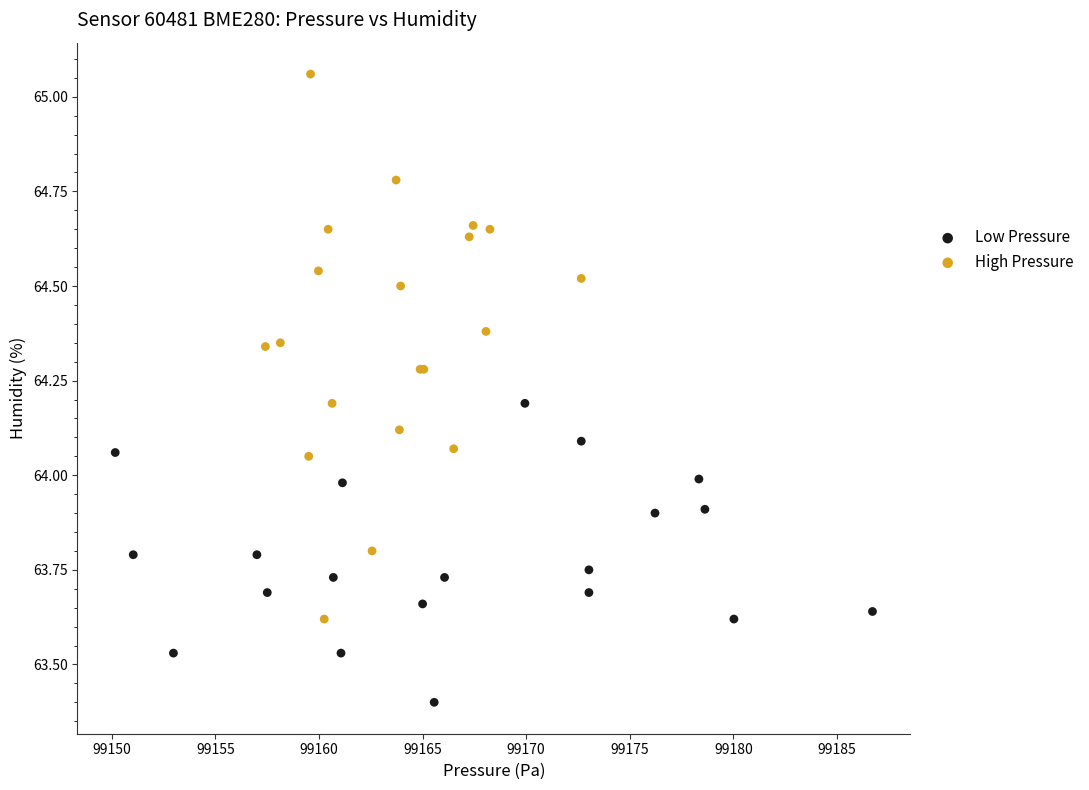

Which series contains the highest Y value?

High Pressure